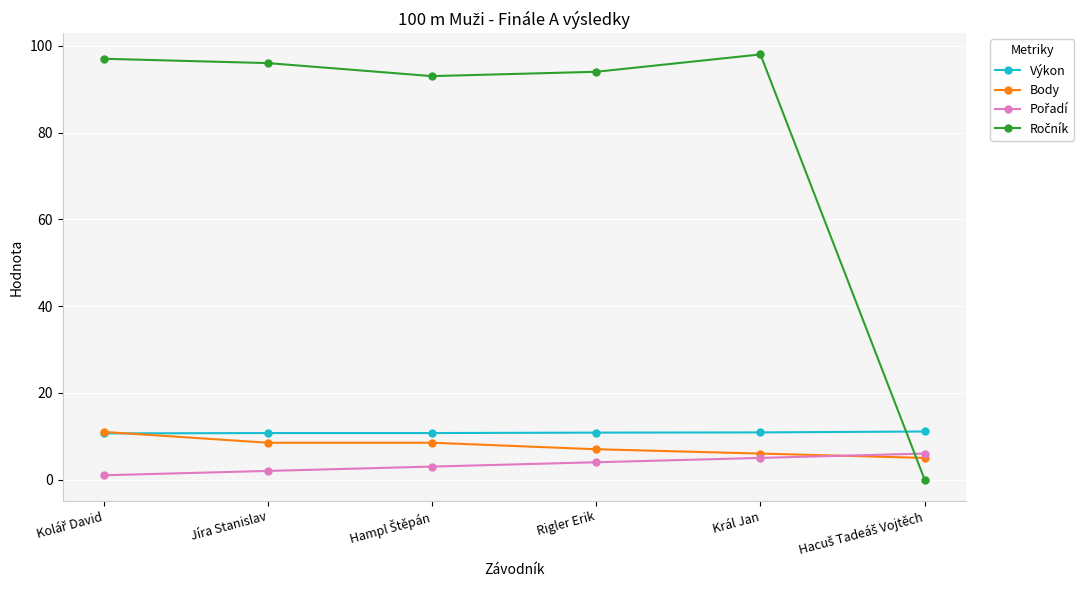

What value does the Body series have at Rigler Erik?

7.0